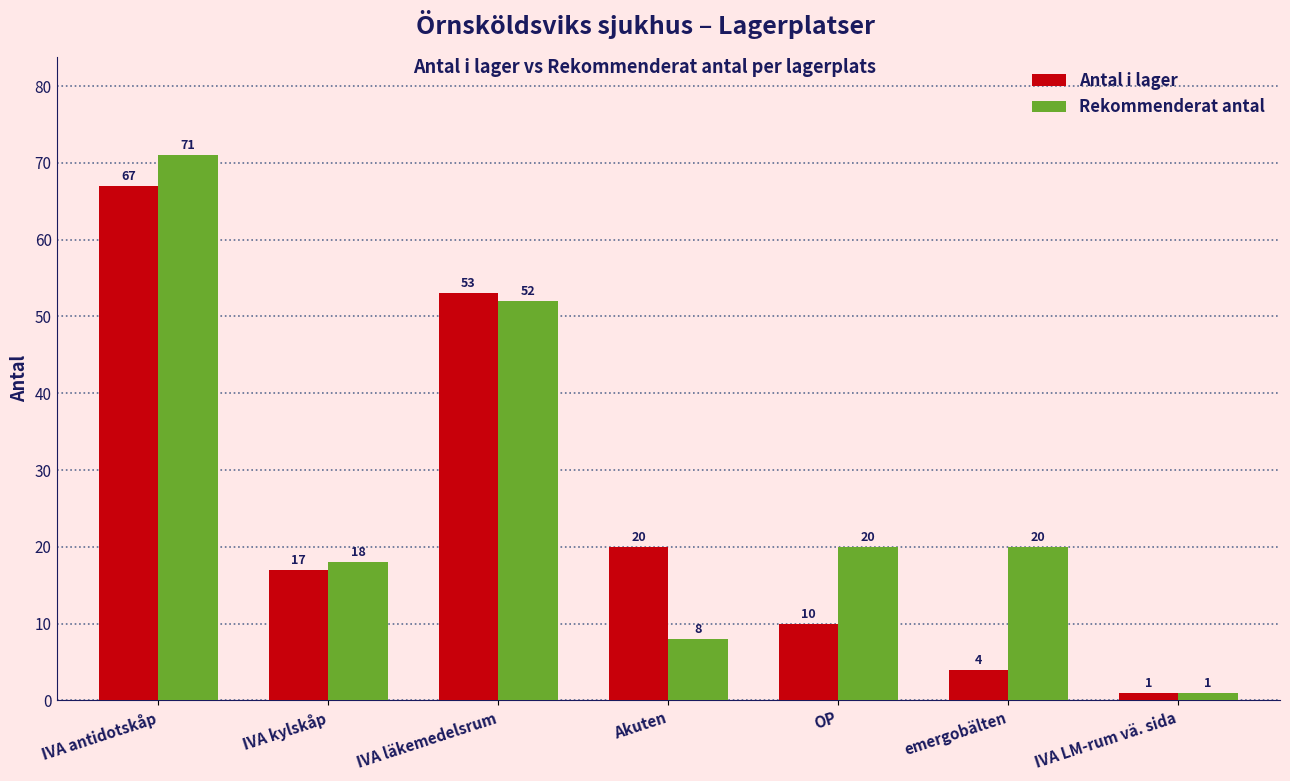

What is the average value of the Rekommenderat antal series?

27